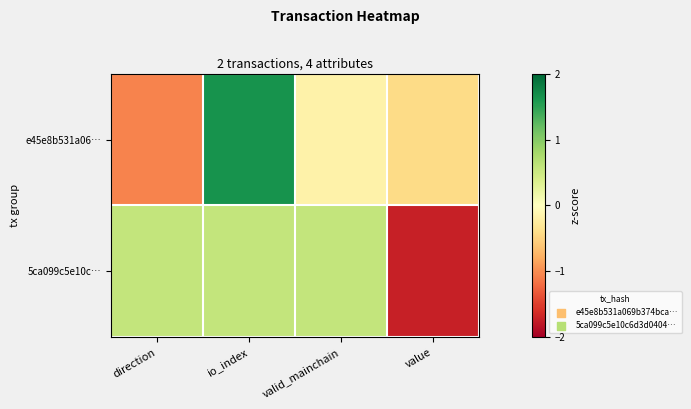

Reading right to left, extract all data points from this chart.

e45e8b531a06…: value=-0.4	valid_mainchain=-0.2	io_index=1.6	direction=-1.1
5ca099c5e10c…: value=-1.7	valid_mainchain=0.6	io_index=0.6	direction=0.6